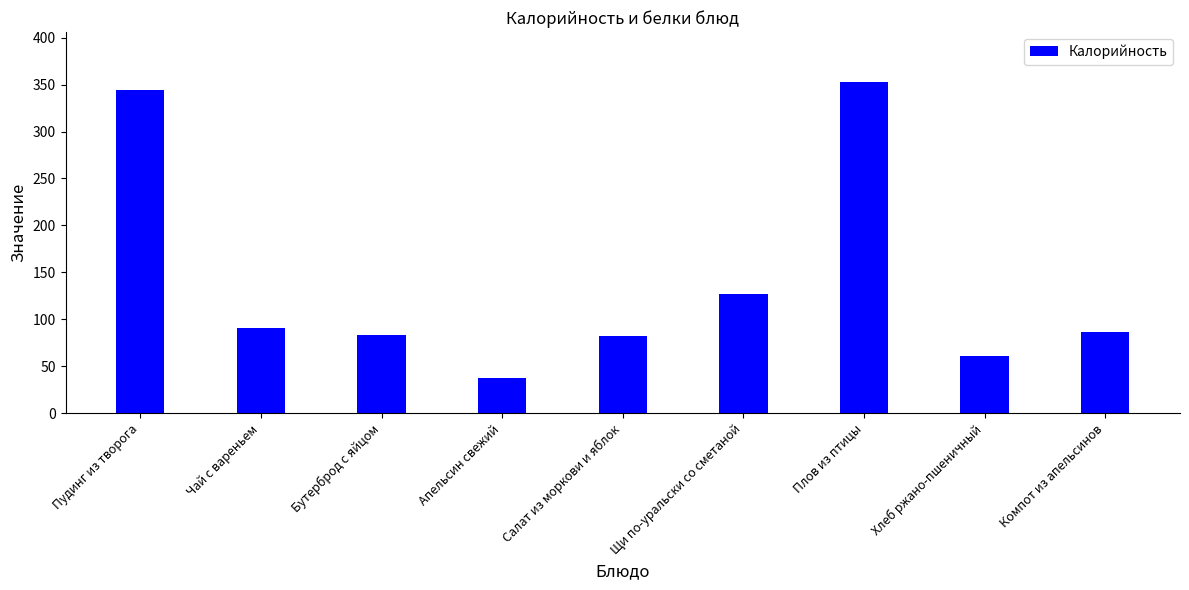

What is the label of the 1st bar from the right?

Компот из апельсинов